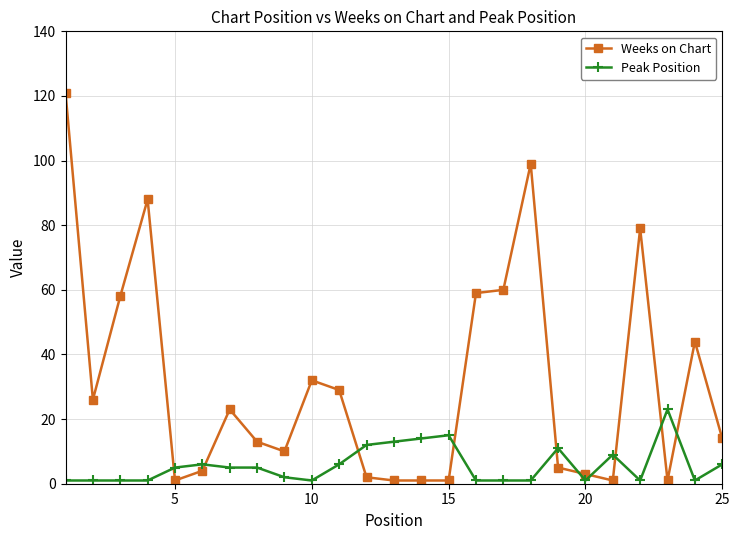

True or false: Weeks on Chart has more than 2 interior local peaks.

True